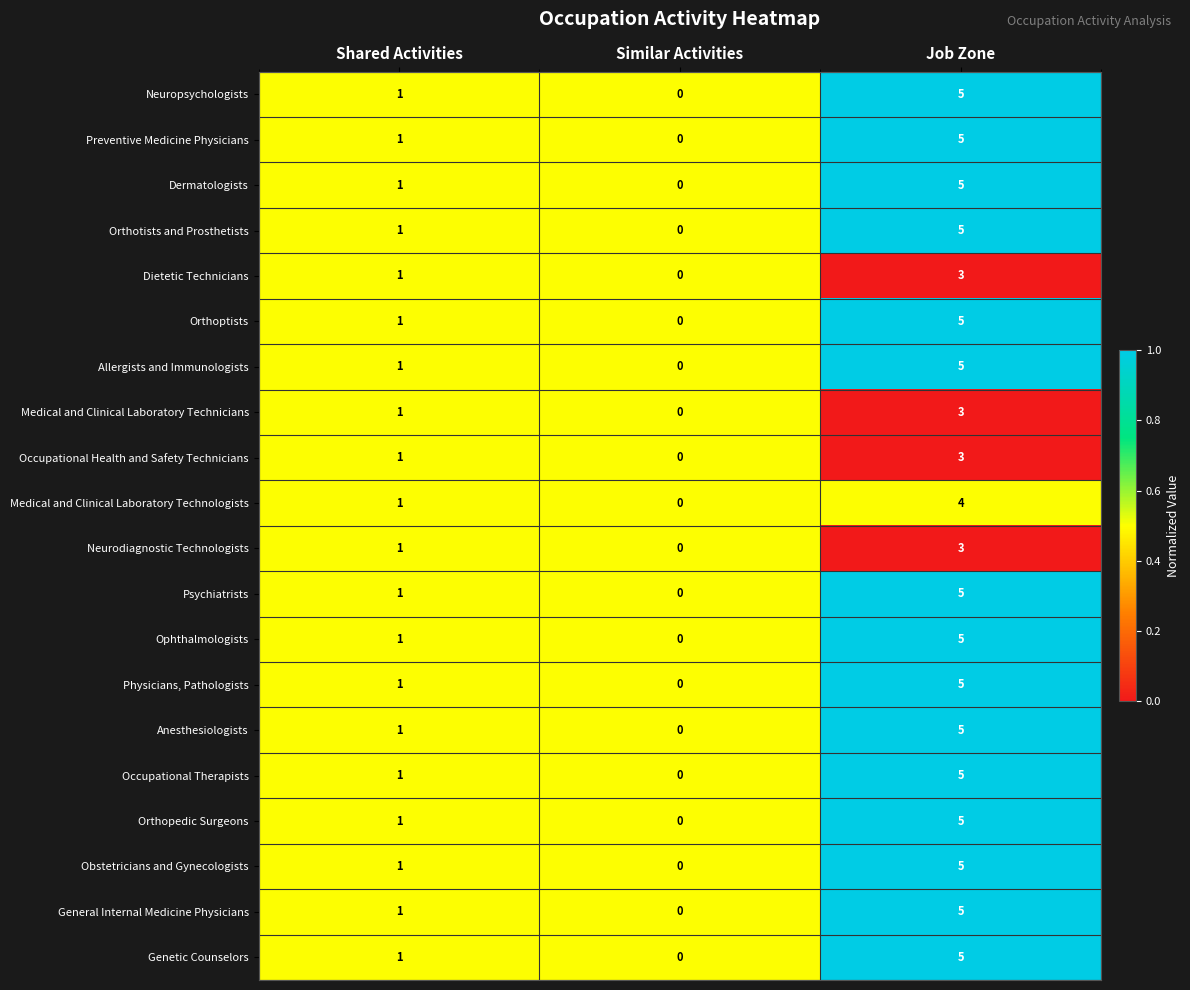

List the labels in order of Dietetic Technicians value, largest first.

Job Zone, Shared Activities, Similar Activities